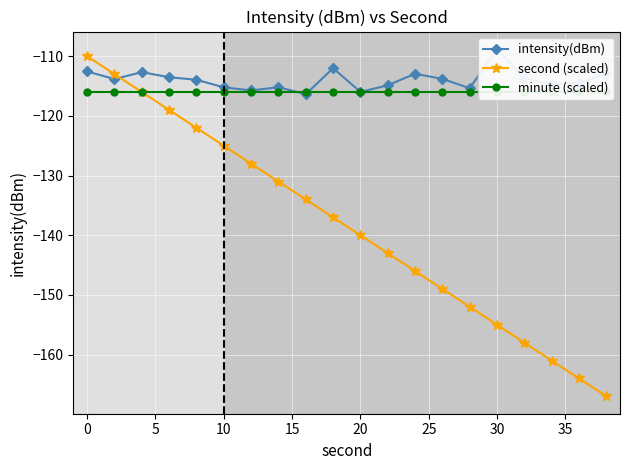

What is the lowest value of the second (scaled) series?

-167